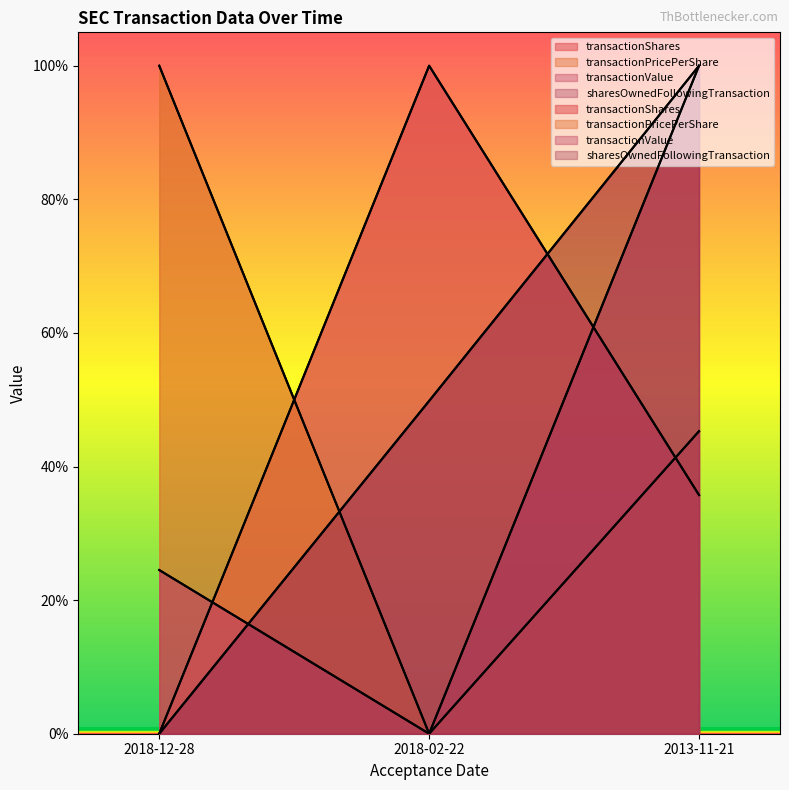

What is the difference between the maximum and second lowest values in the transactionValue series?

0.8